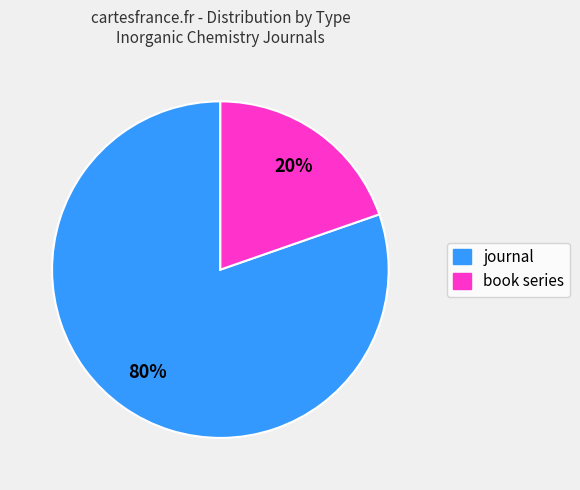

Is the sum of journal and book series greater than half?

Yes